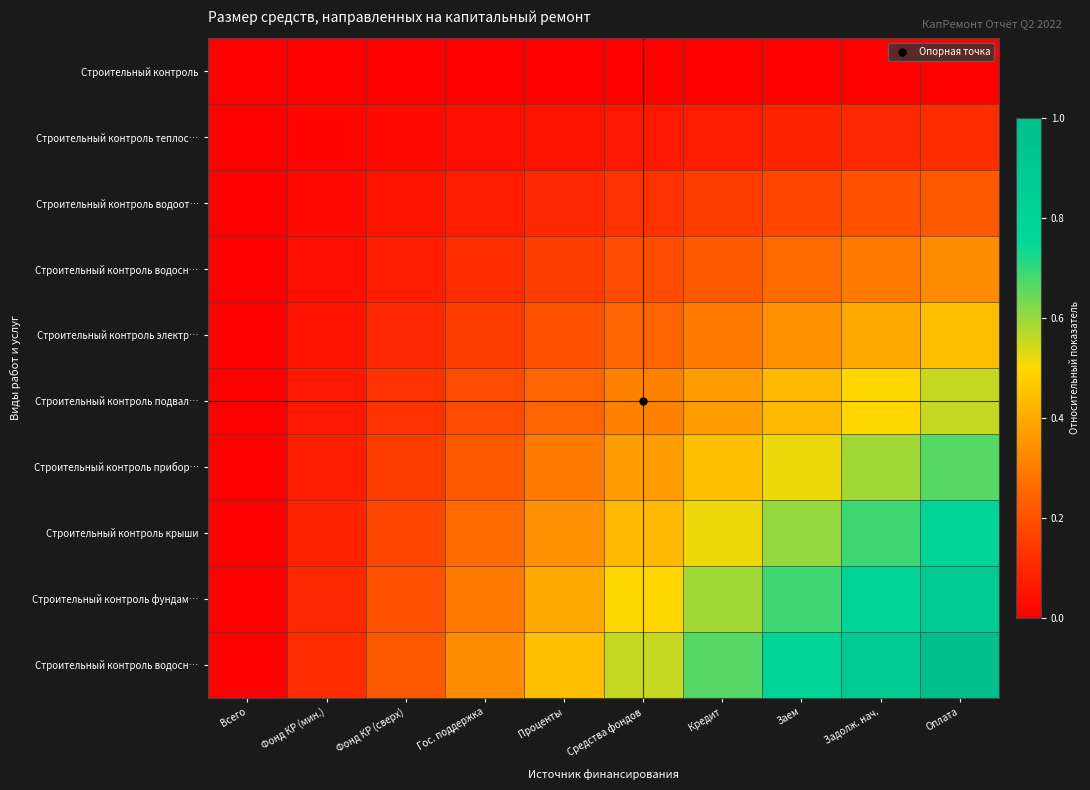

Which category has the highest value across all series?

Оплата